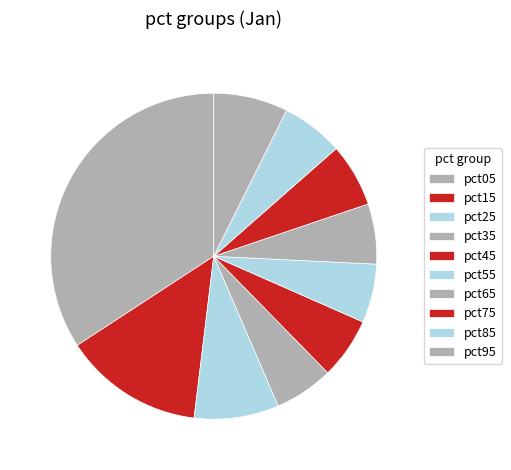

Which has a higher value, pct65 or pct25?

pct25